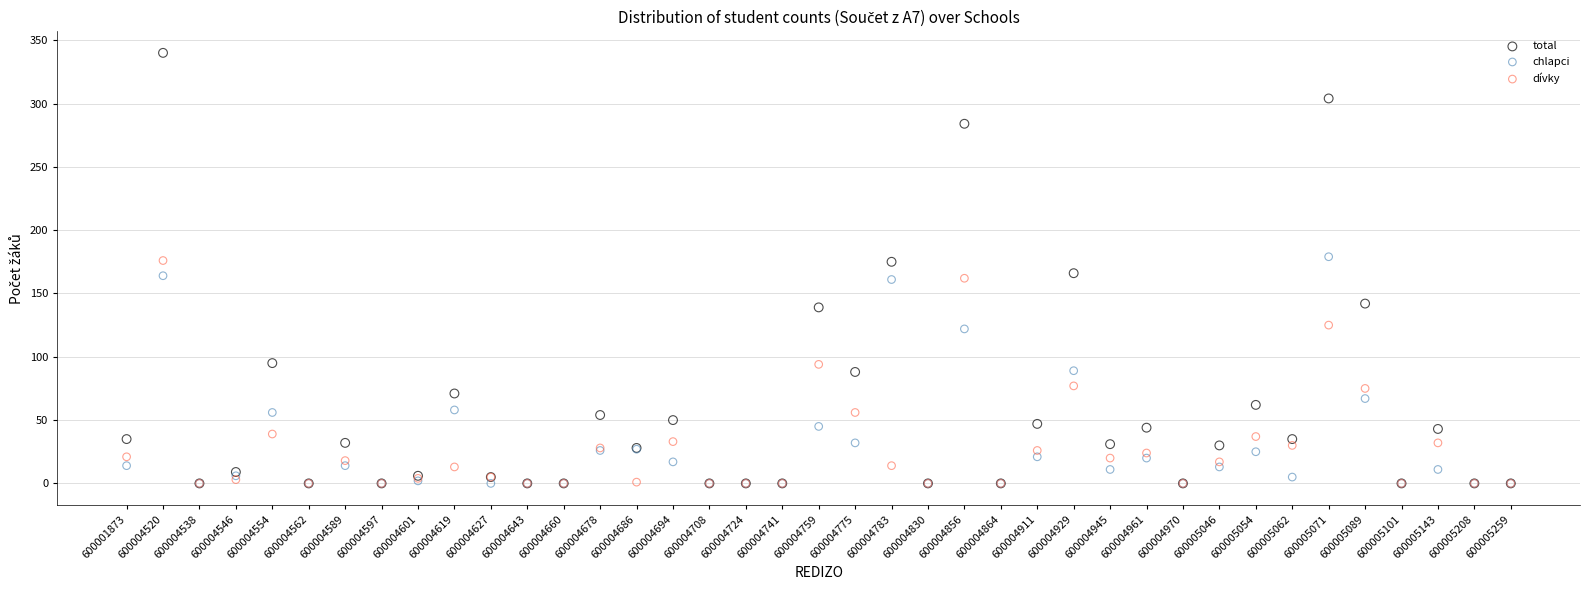

Which series reaches the maximum Y coordinate?

total